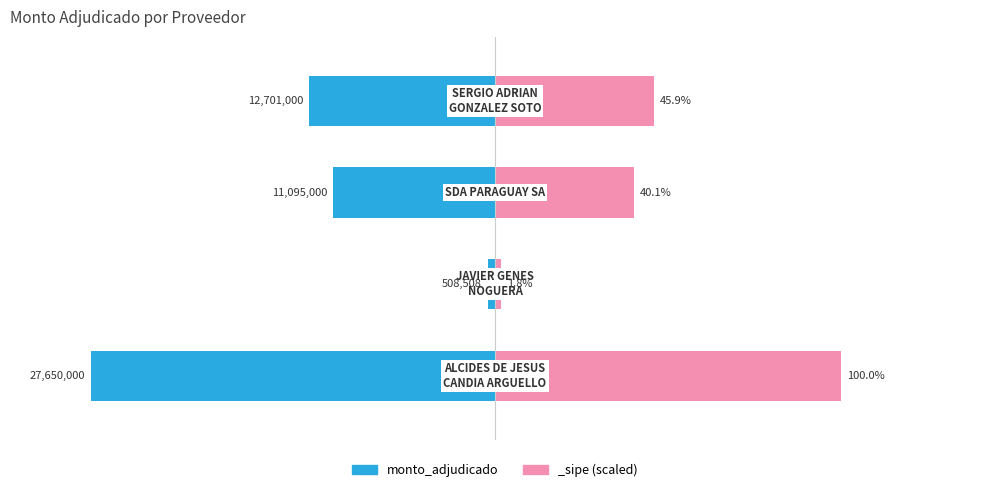

Where is the data nearest to the value -17?

3